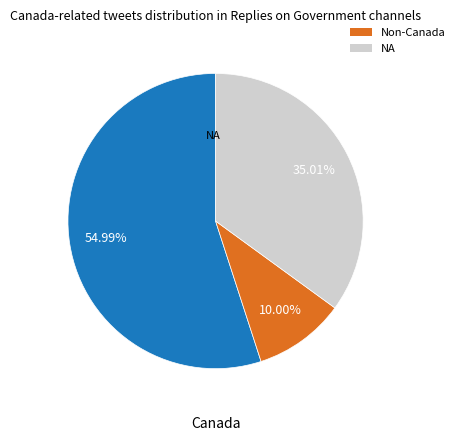

Is there a majority slice in this chart?

Yes